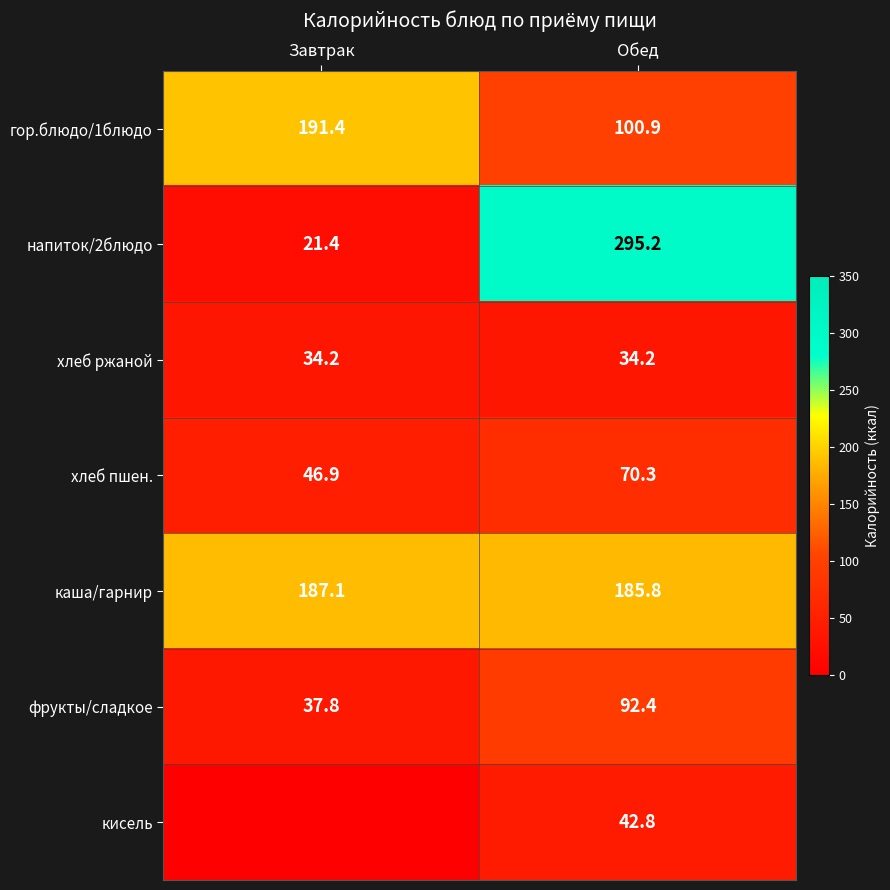

Is the value of напиток/2блюдо at Обед greater than the value of хлеб пшен. at Обед?

Yes